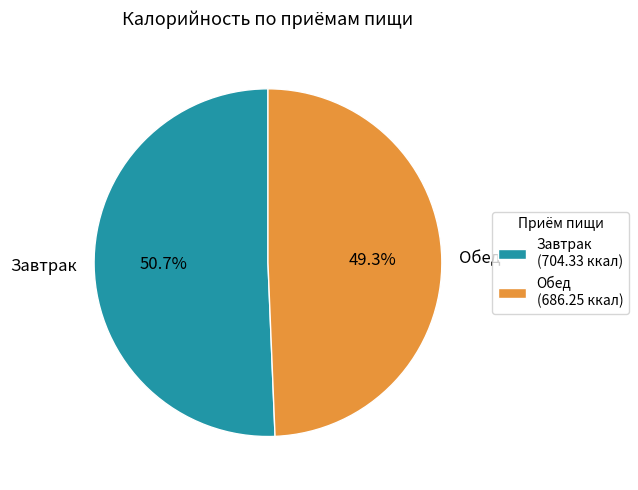

Does any single category account for the majority?

Yes